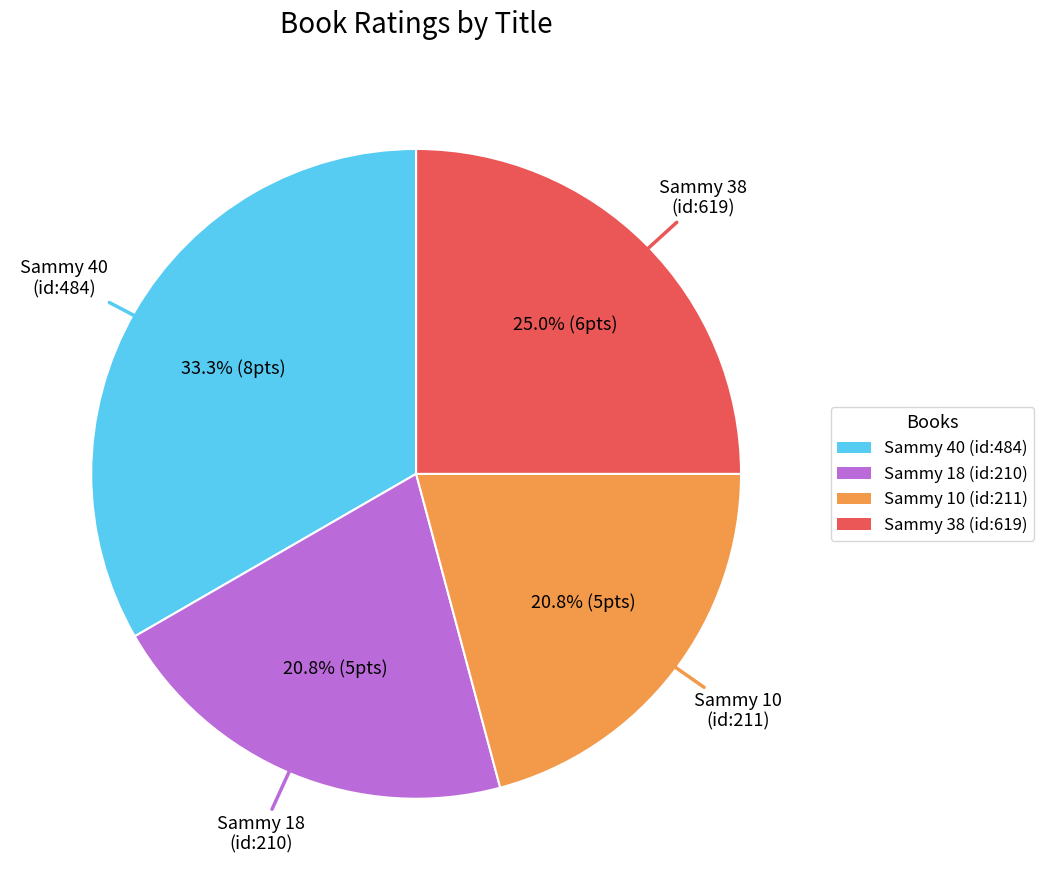

Which has a higher value, Sammy 38 (id:619) or Sammy 10 (id:211)?

Sammy 38 (id:619)